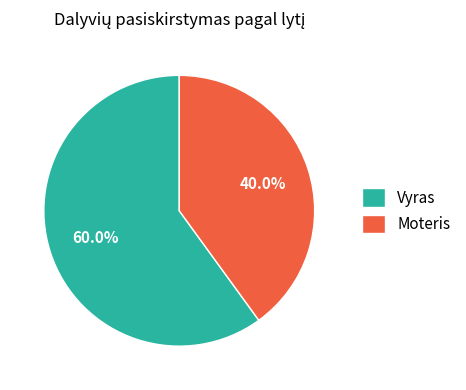

What is the ratio of the value at Moteris to the value at Vyras?

0.7